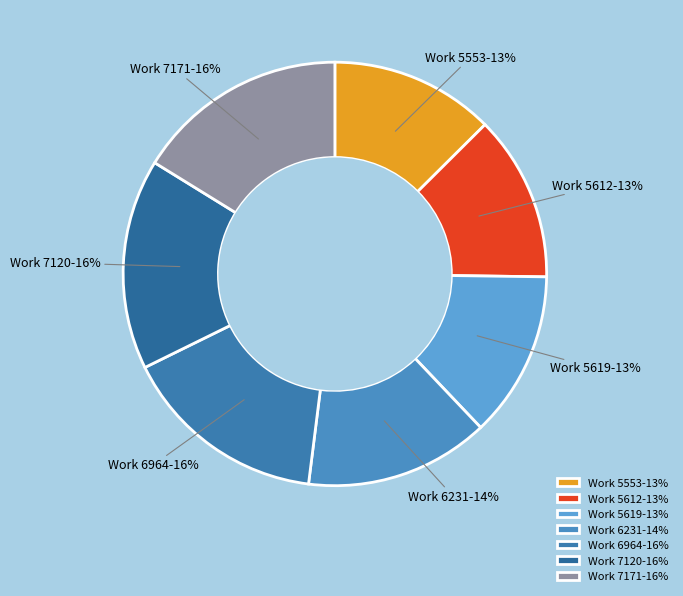

To the nearest percent, what is the difference between the Work 6231 and Work 7171 slice percentages?

2%